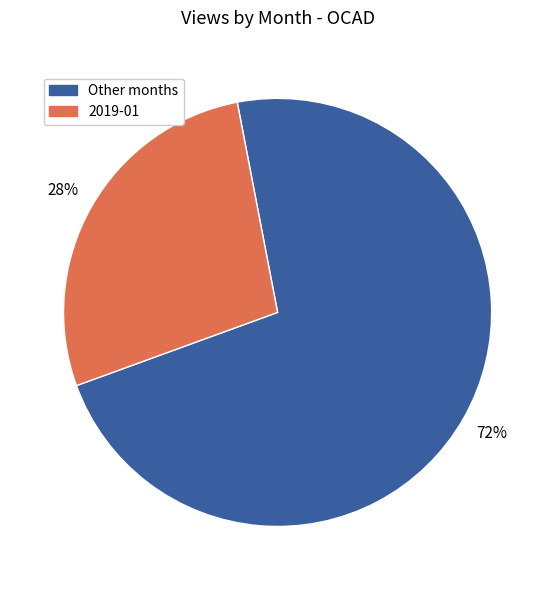

Does any single category account for the majority?

Yes